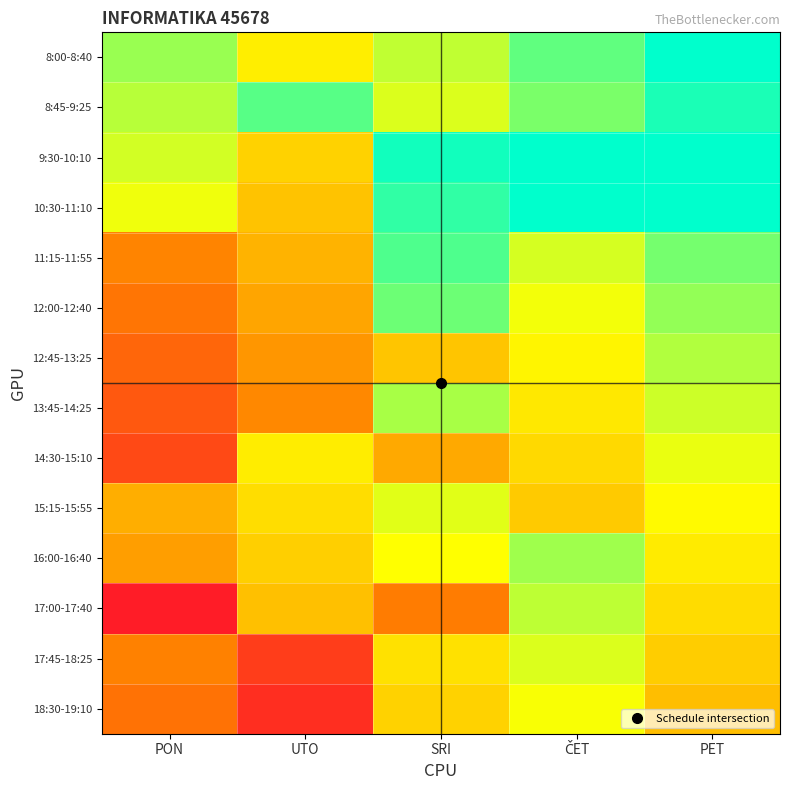

Reading right to left, what are all the values shown in this chart?

8:00-8:40: PET=100.0	ČET=87.5	SRI=75.0	UTO=62.5	PON=80.0
8:45-9:25: PET=96.2	ČET=83.7	SRI=71.2	UTO=88.7	PON=76.2
9:30-10:10: PET=100.0	ČET=100.0	SRI=97.3	UTO=54.8	PON=72.3
10:30-11:10: PET=100.0	ČET=100.0	SRI=93.5	UTO=51.0	PON=68.5
11:15-11:55: PET=84.6	ČET=72.1	SRI=89.6	UTO=47.1	PON=34.6
12:00-12:40: PET=80.8	ČET=68.3	SRI=85.8	UTO=43.3	PON=30.8
12:45-13:25: PET=76.9	ČET=64.4	SRI=51.9	UTO=39.4	PON=26.9
13:45-14:25: PET=73.1	ČET=60.6	SRI=78.1	UTO=35.6	PON=23.1
14:30-15:10: PET=69.2	ČET=56.7	SRI=44.2	UTO=61.7	PON=19.2
15:15-15:55: PET=65.4	ČET=52.9	SRI=70.4	UTO=57.9	PON=45.4
16:00-16:40: PET=61.5	ČET=79.0	SRI=66.5	UTO=54.0	PON=41.5
17:00-17:40: PET=57.7	ČET=75.2	SRI=32.7	UTO=50.2	PON=7.7
17:45-18:25: PET=53.8	ČET=71.3	SRI=58.8	UTO=16.3	PON=33.8
18:30-19:10: PET=50.0	ČET=67.5	SRI=55.0	UTO=12.5	PON=30.0